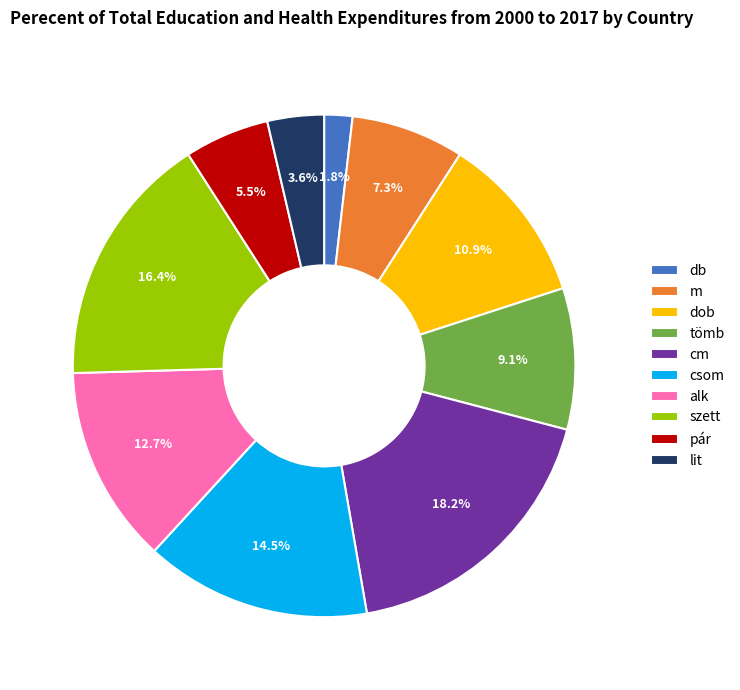

Is the sum of szett and m greater than half?

No